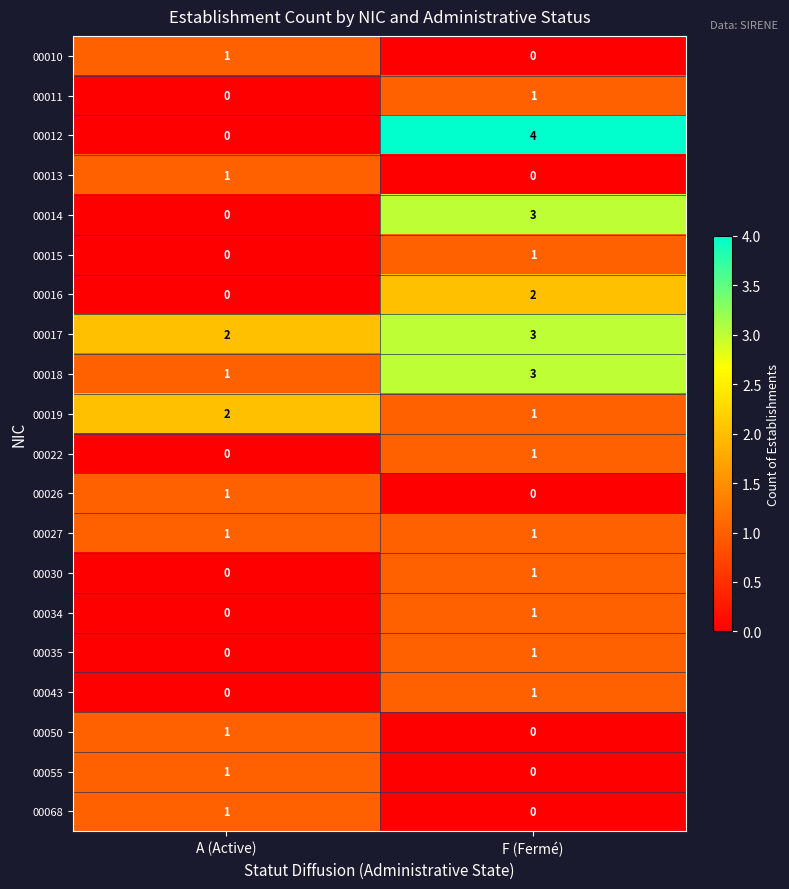

Which category has the highest value in the 00043 series?

F (Fermé)